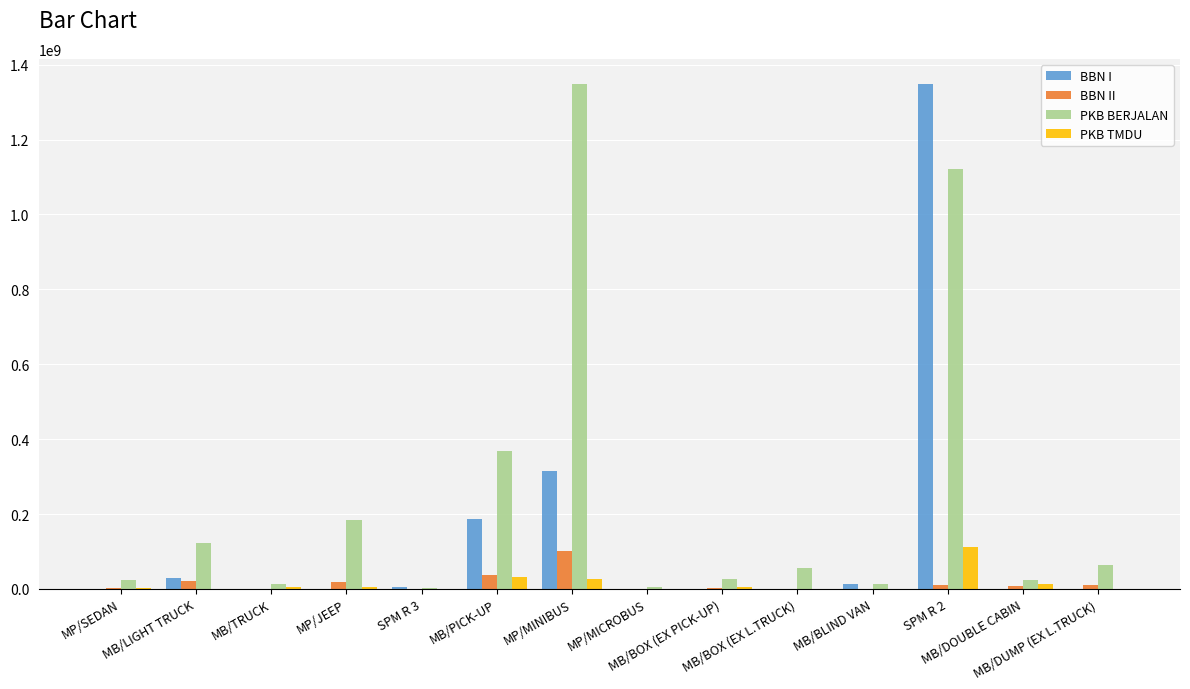

What is the highest value of the BBN II series?

100926758